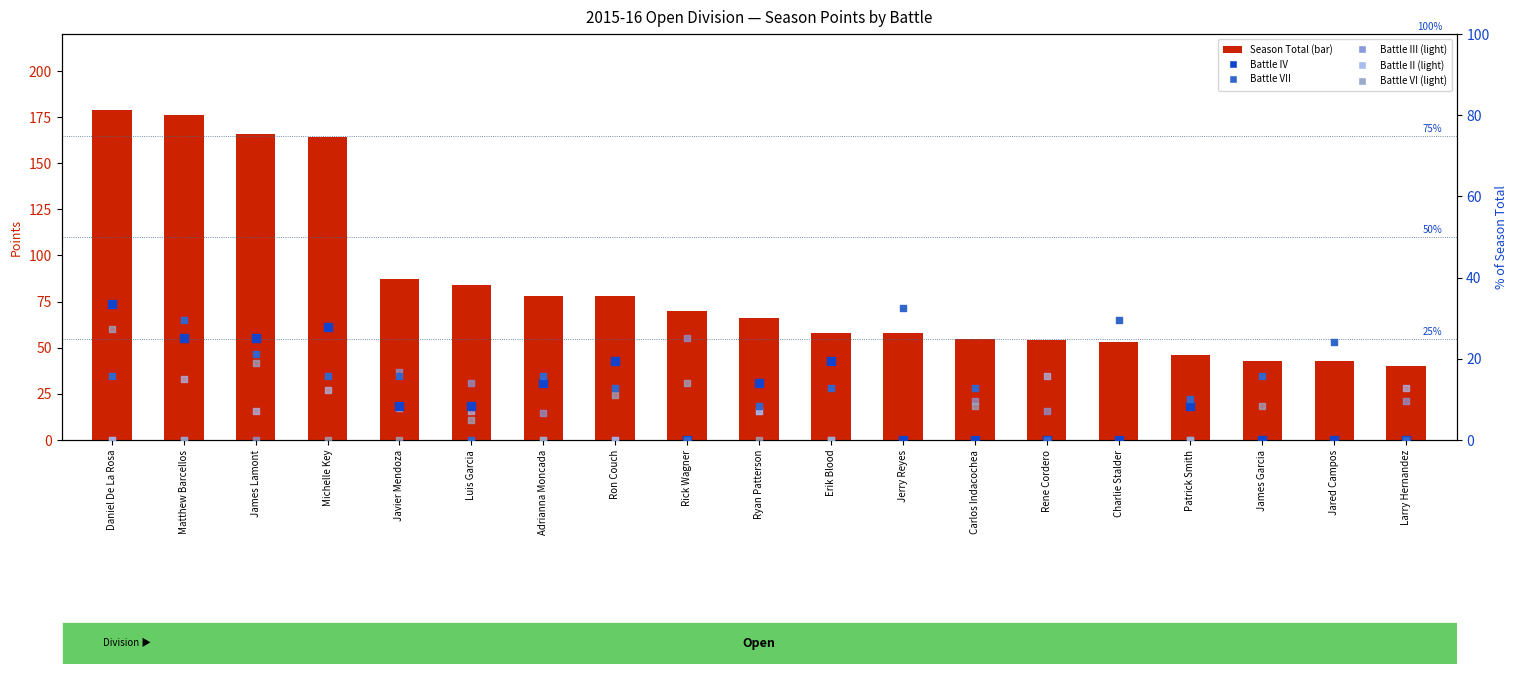

What are all the series names shown in the legend?

Season Total, Battle IV, Battle VII, Battle III (light), Battle II (light), Battle VI (light)